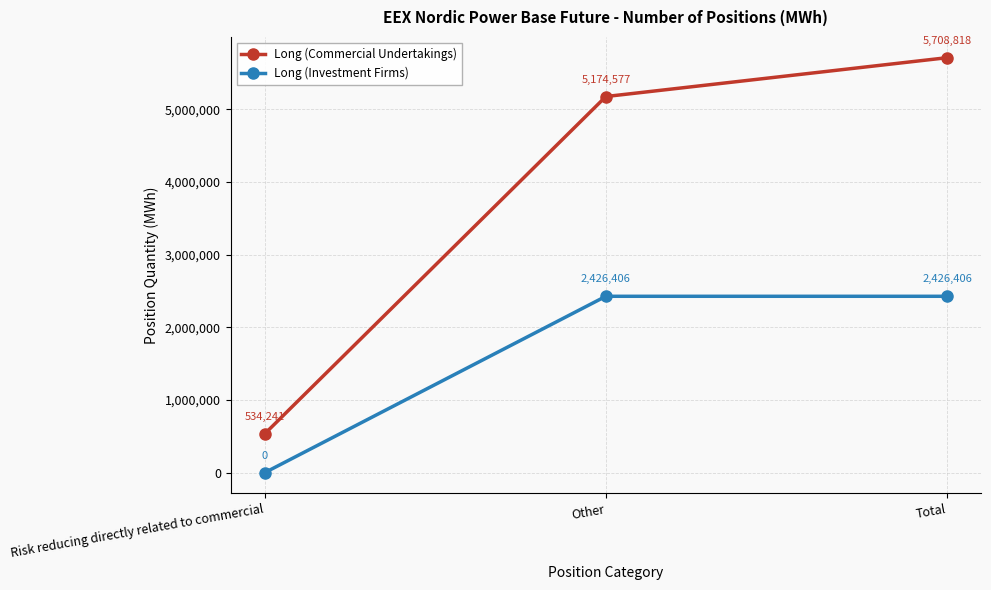

Which category has the lowest value in the Long (Commercial Undertakings) series?

Risk reducing directly related to commercial